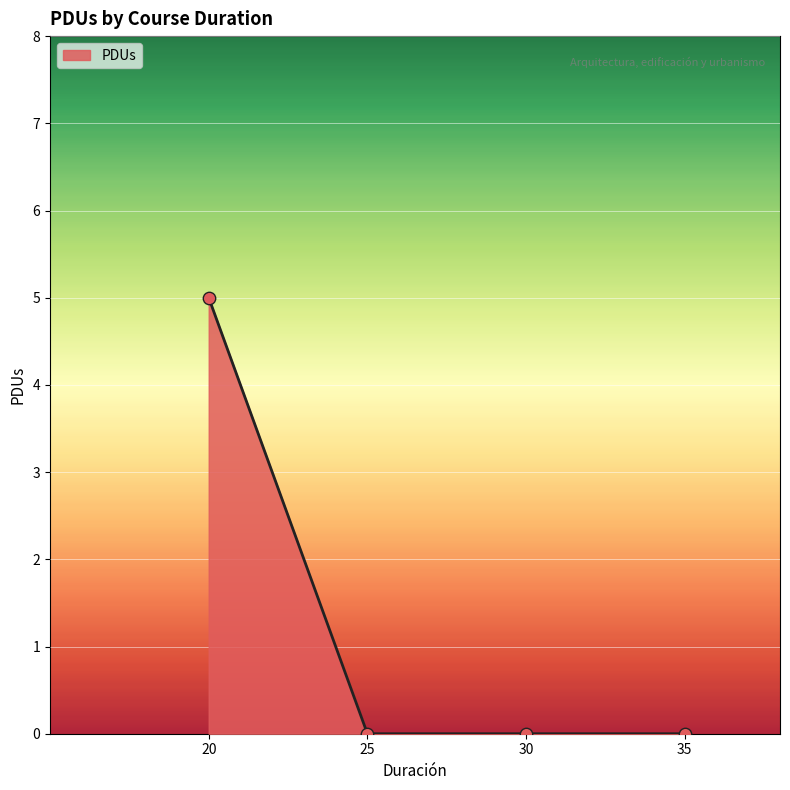

Between 20 and 35, which is larger?

20